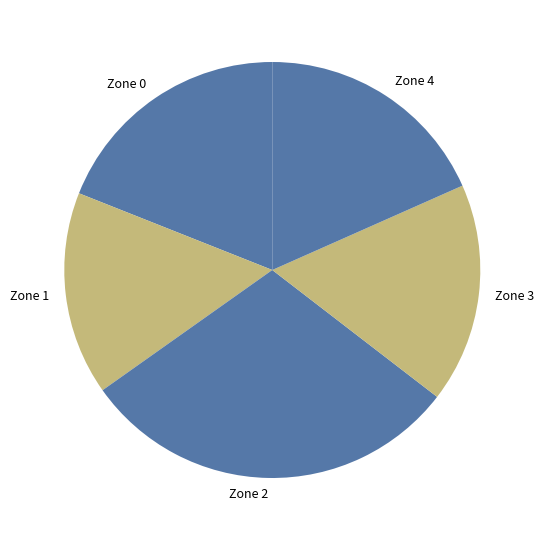

Approximately how many times larger is the value at Zone 3 compared to Zone 4?

0.9